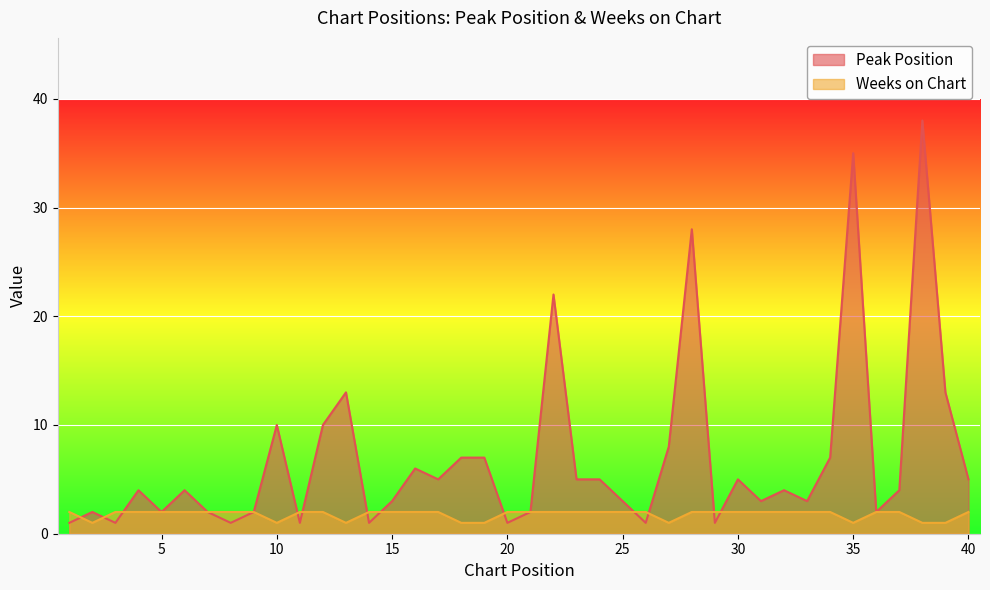

Does the chart display data point markers on the line(s)?

No